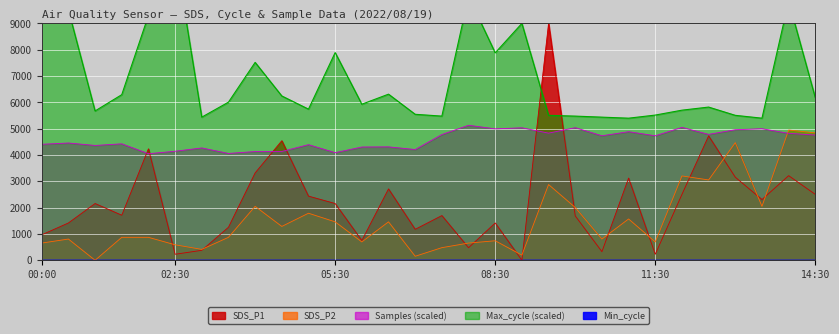

True or false: SDS_P2 has a value of 2006.2 at 10:00.

True